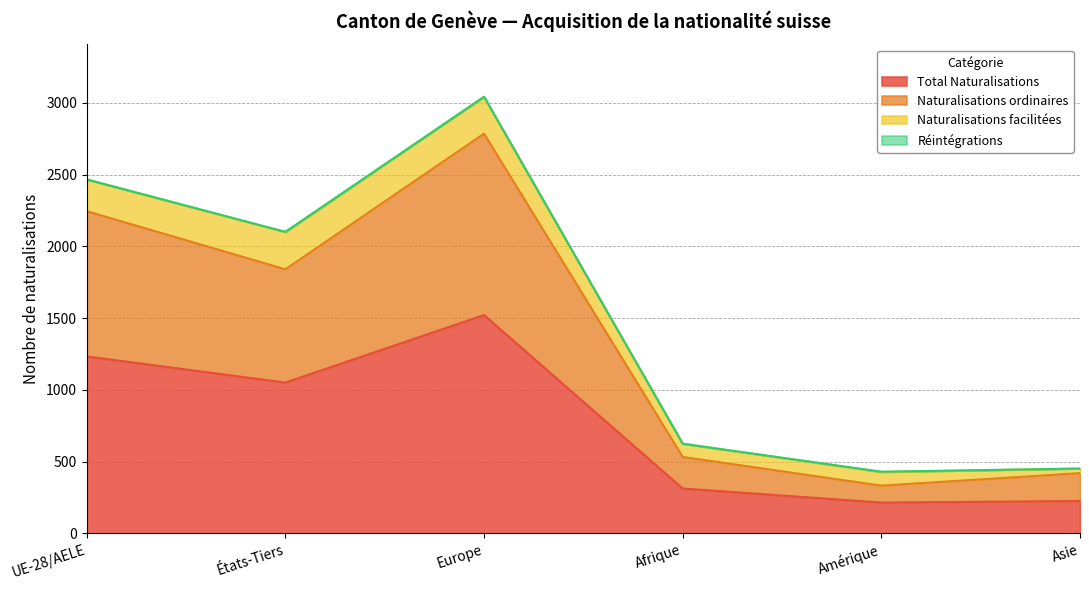

Where does the Total Naturalisations series first go above 1051?

UE-28/AELE